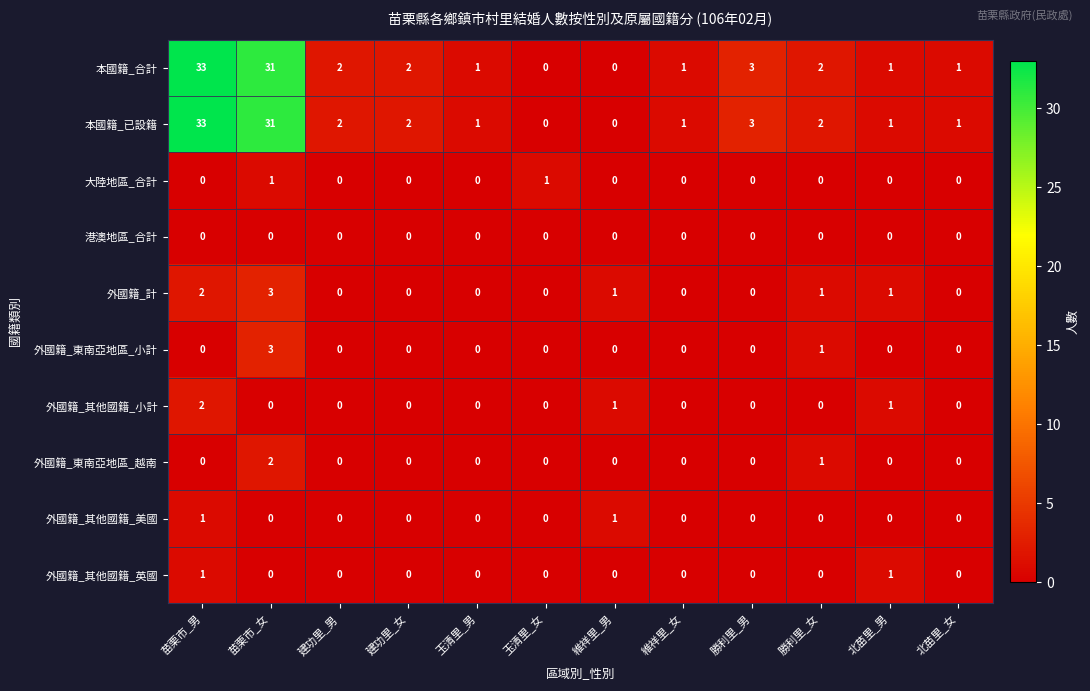

What is the sum of all 本國籍_已設籍 values?

77